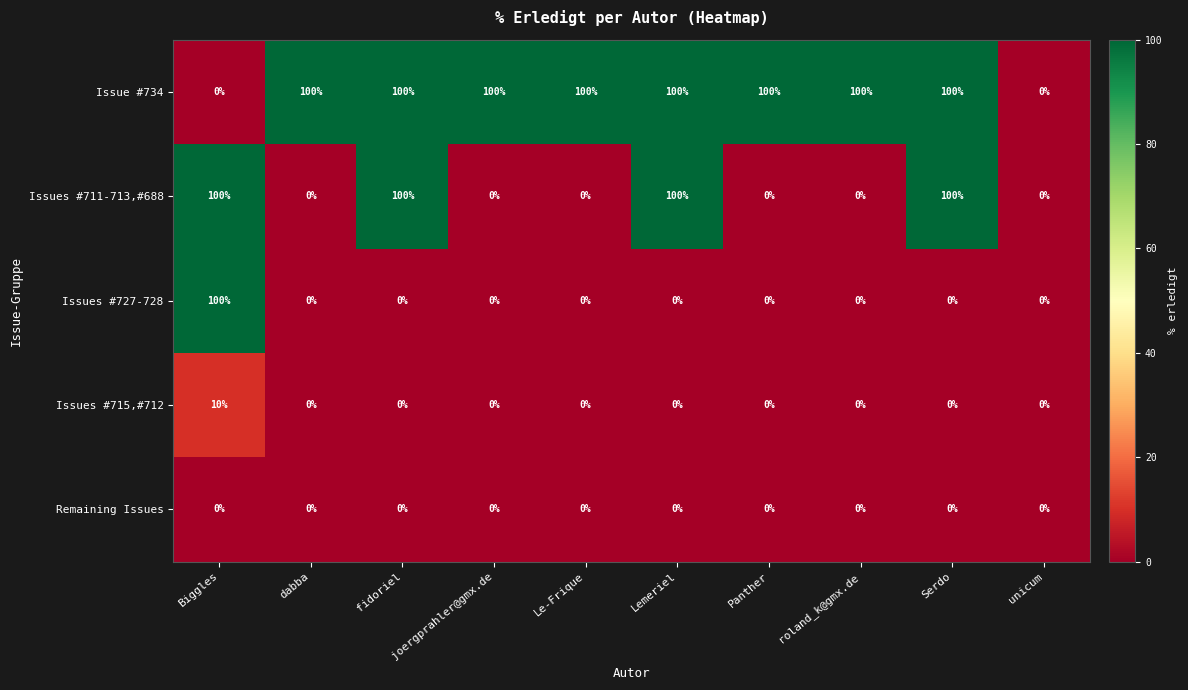

What is the maximum value shown in the chart?

100